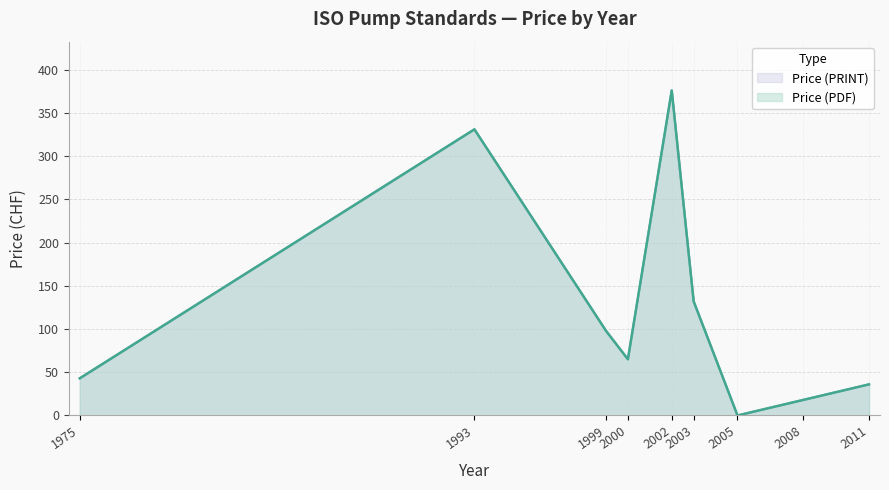

Is the value of Price (PRINT) at 1975 greater than the value of Price (PDF) at 2000?

No